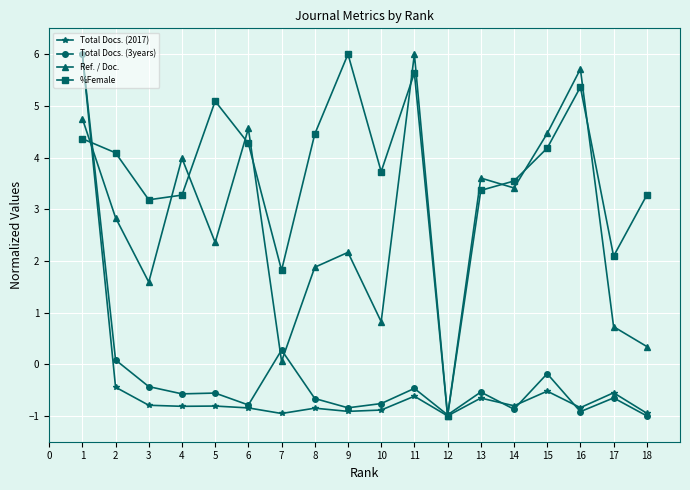

What is the spread (max minus min) of values at 16?

6.6